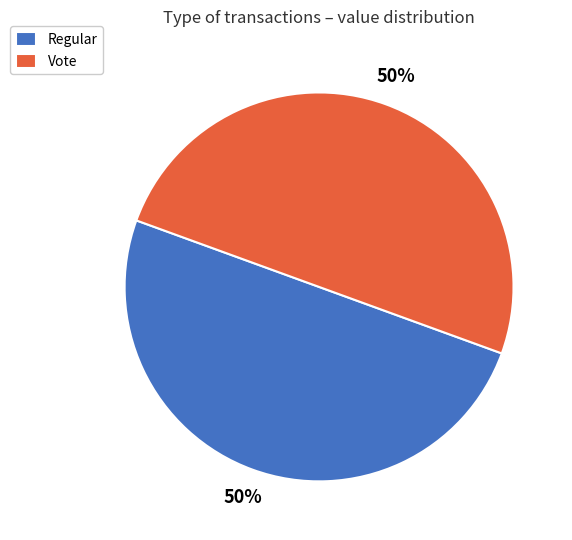

Combined, do Vote and Regular account for over 50%?

Yes